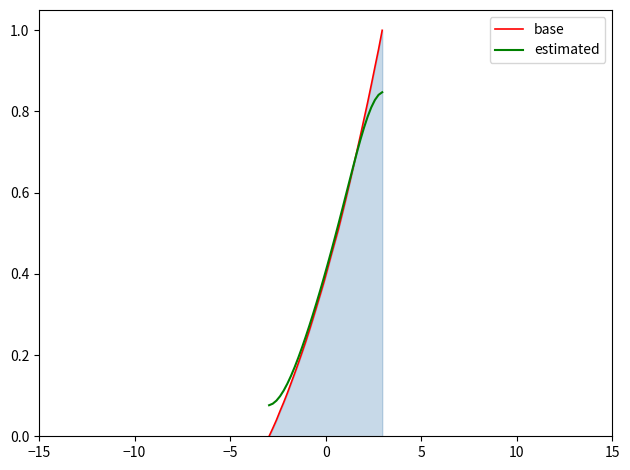

Which series has the largest range (max minus min)?

base